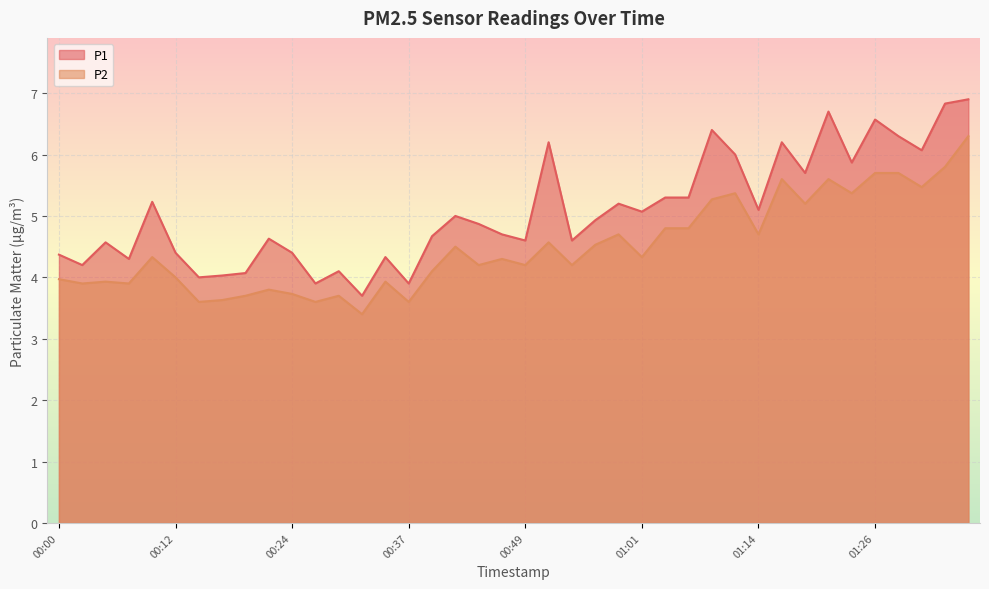

Between 01:19 and 01:26, which series saw the biggest shift?

P1